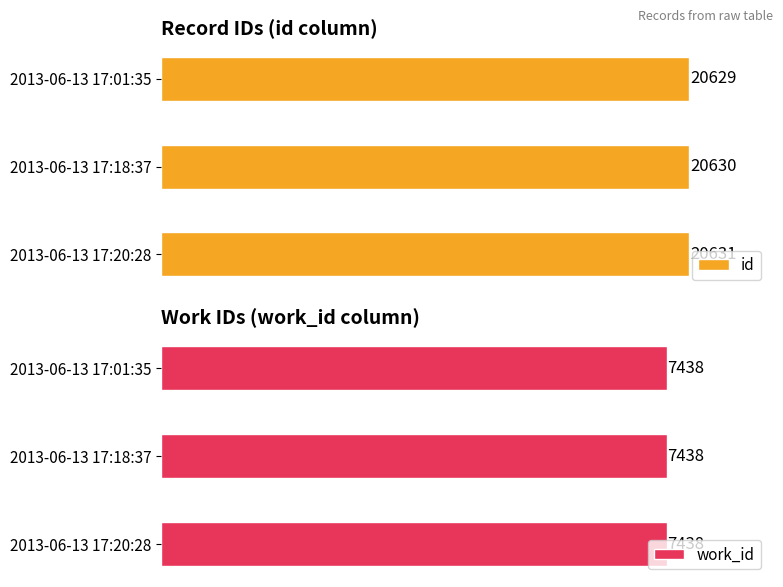

Rank the series by their average value, from highest to lowest.

id, work_id